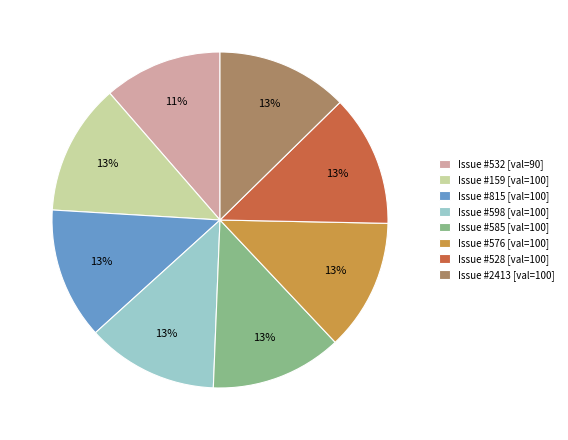

Which has a higher value, Issue #532 [val=90] or Issue #598 [val=100]?

Issue #598 [val=100]